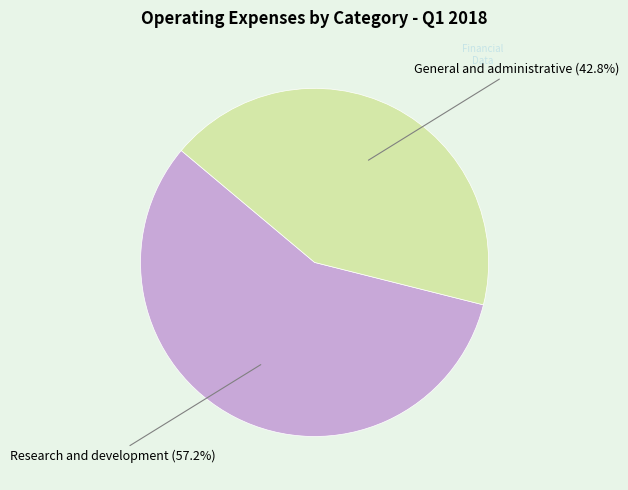

Does any single category account for the majority?

Yes